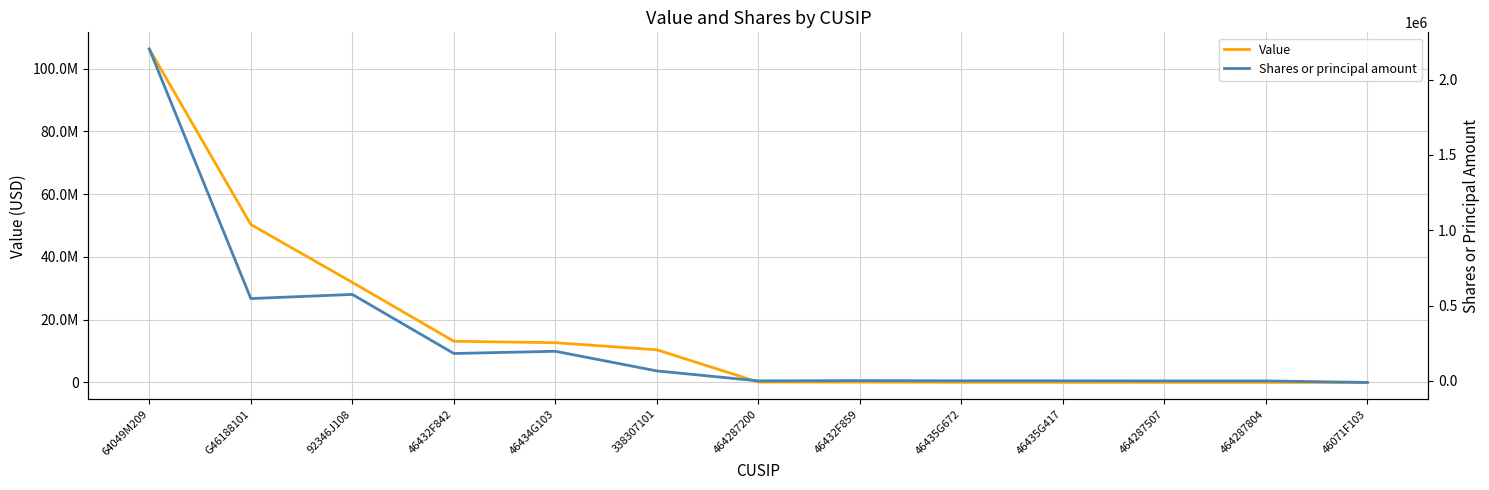

Count the number of data series in this chart.

2